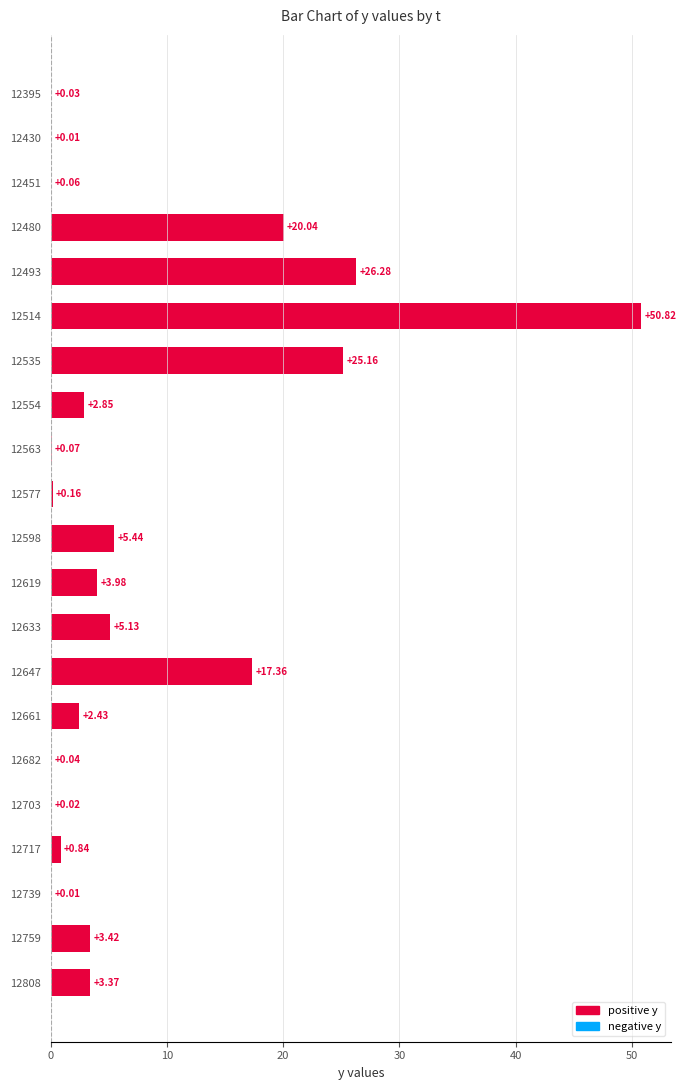

What is the sum of all values?

167.5